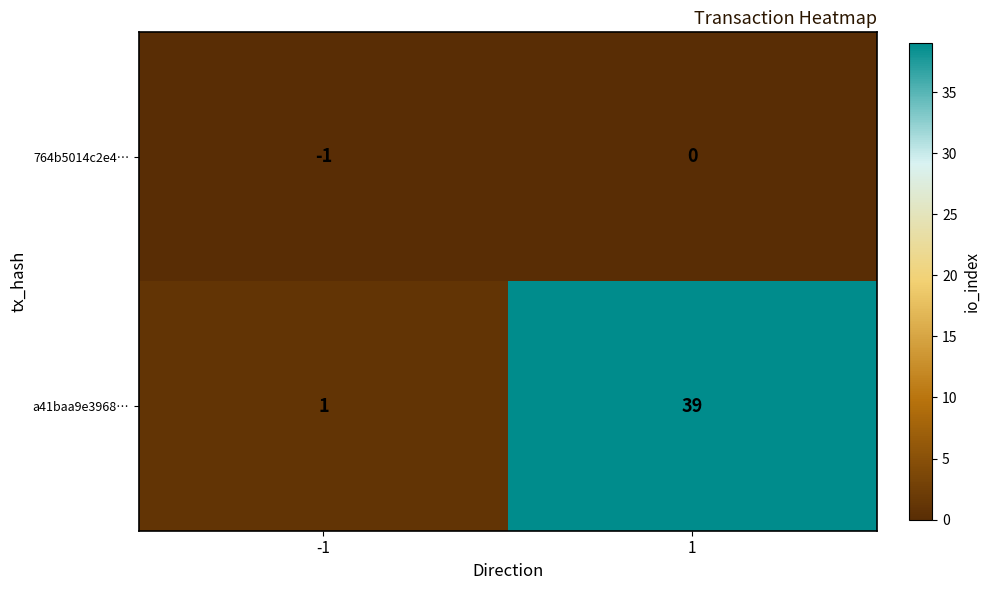

Is the value of 764b5014c2e4… at 1 greater than the value of a41baa9e3968… at -1?

No